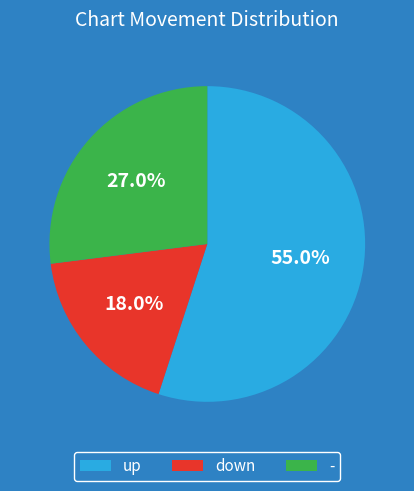

To the nearest percent, what percentage of the pie is up?

55%